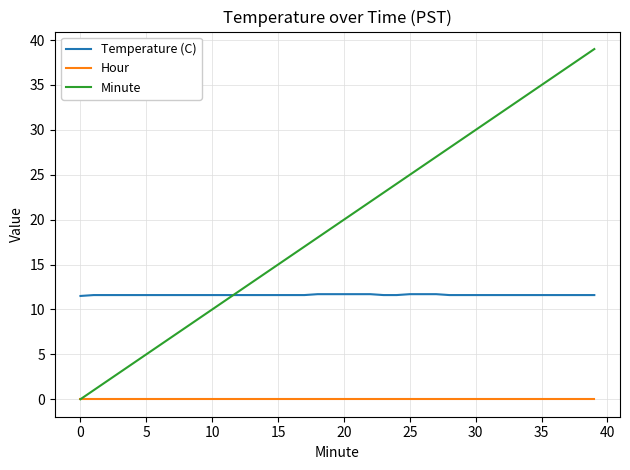

Which series has the largest range (max minus min)?

Minute